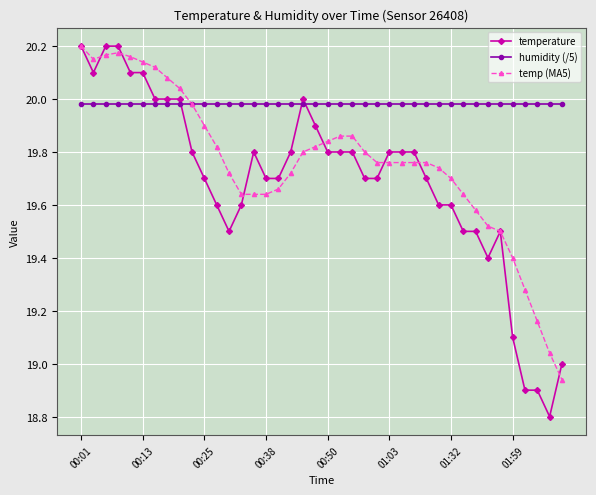

True or false: temperature has more than 1 points higher than both neighbors.

True